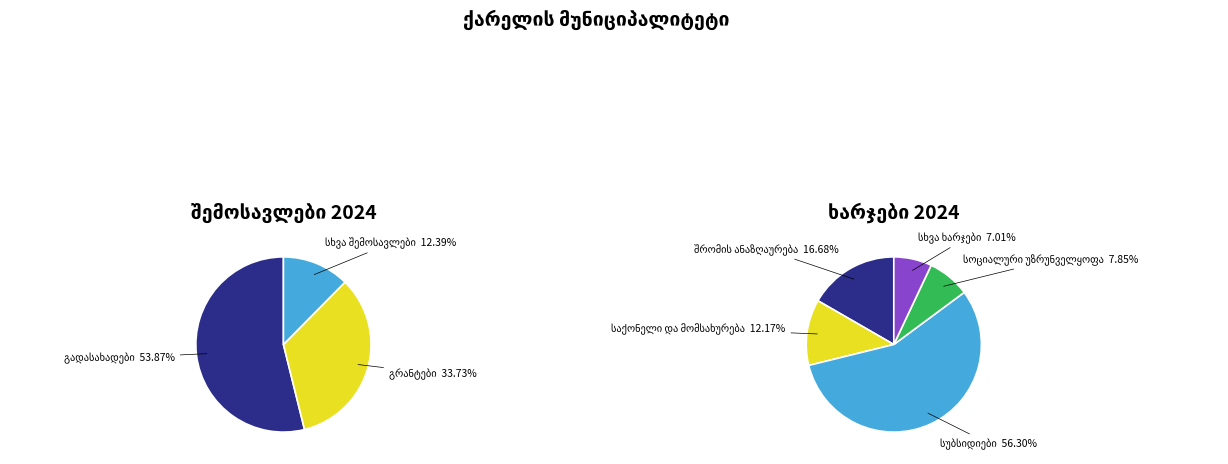

To the nearest percent, what is the average slice percentage?

33%